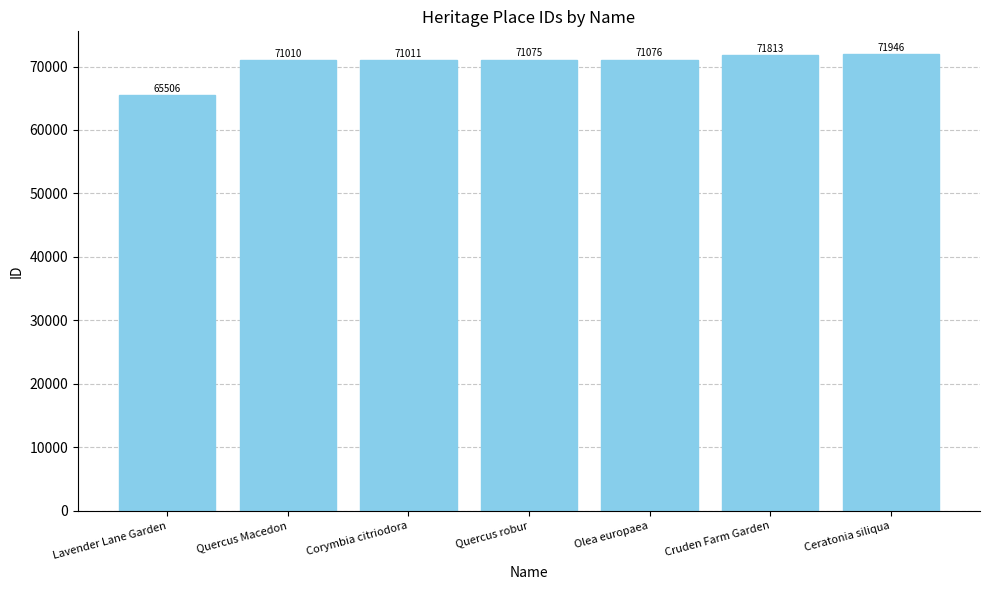

At which category does the chart reach its minimum across all series?

Lavender Lane Garden